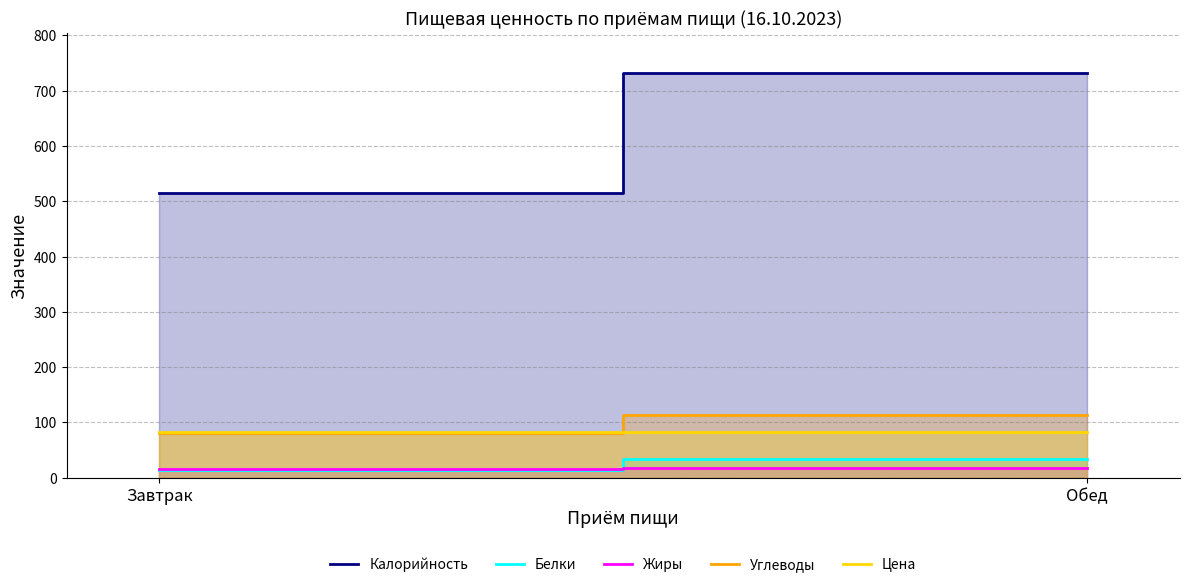

Which series has the largest range (max minus min)?

Калорийность